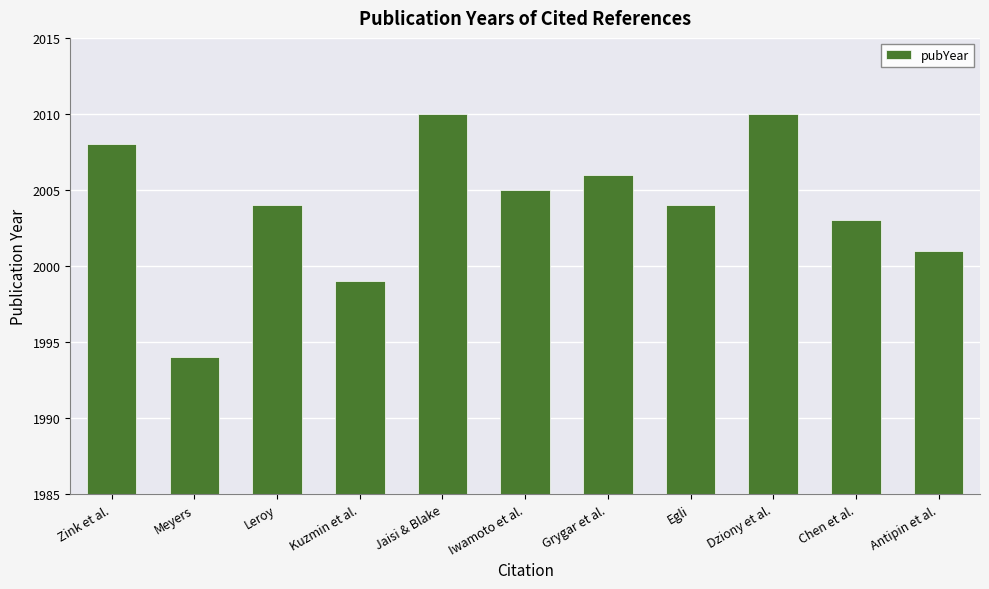

What is the label of the 10th bar from the right?

Meyers